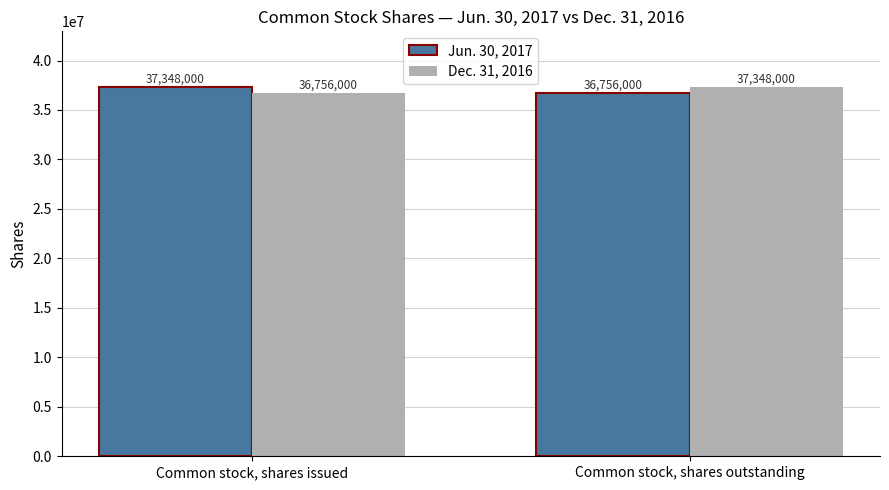

What value does the Dec. 31, 2016 series have at Common stock, shares issued?

36756000